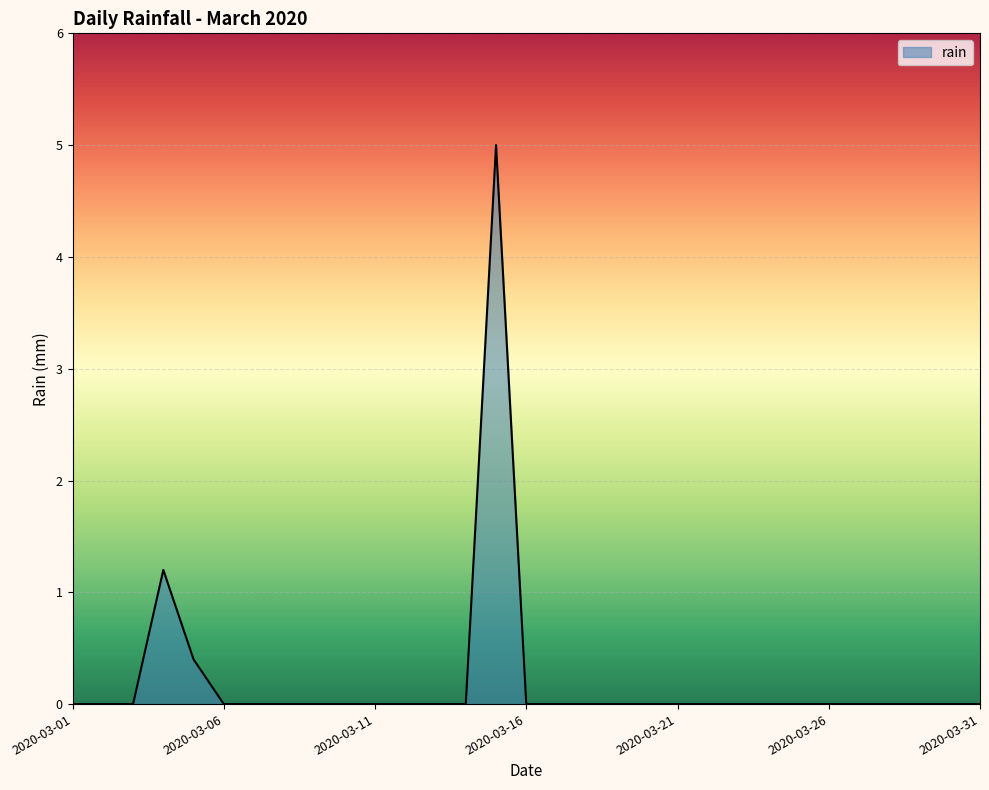

What is the maximum value shown in the chart?

5.0